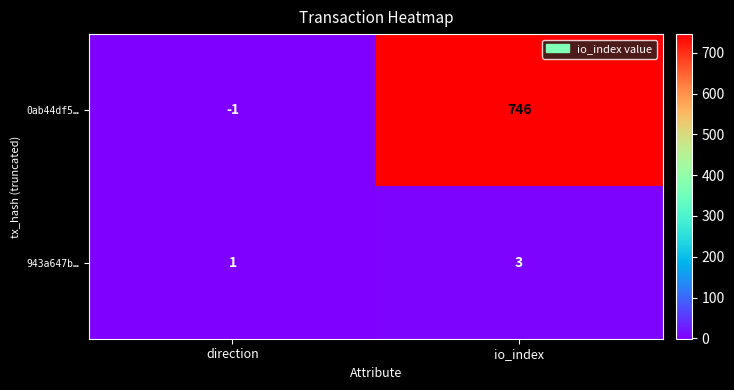

What is the sum of all 0ab44df5… values?

745